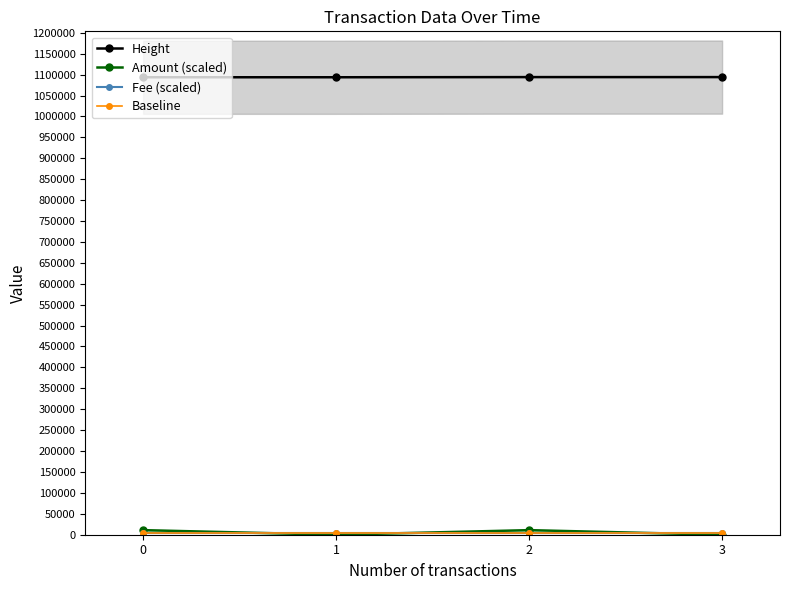

What is the total value across all series at 1?

1103613.0